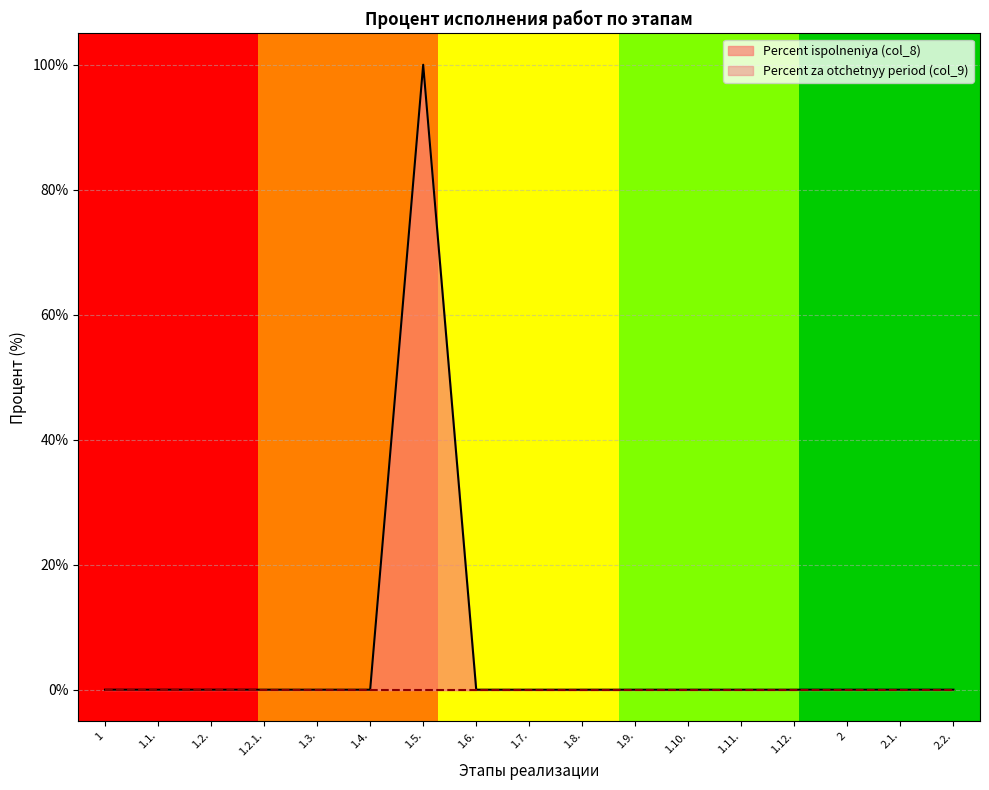

Rank the categories by value from highest to lowest.

1.5., 1, 1.1., 1.2., 1.2.1., 1.3., 1.4., 1.6., 1.7., 1.8., 1.9., 1.10., 1.11., 1.12., 2, 2.1., 2.2.